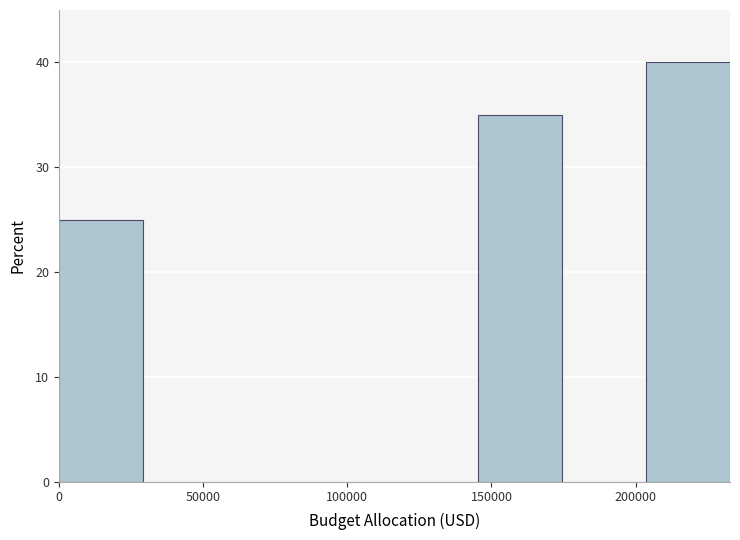

How tall is the bar that spans 0 to 30000 on the x-axis? Neither the bar edges nor the heights are printed on the chart, so give them approximately, as read against the axes.

25